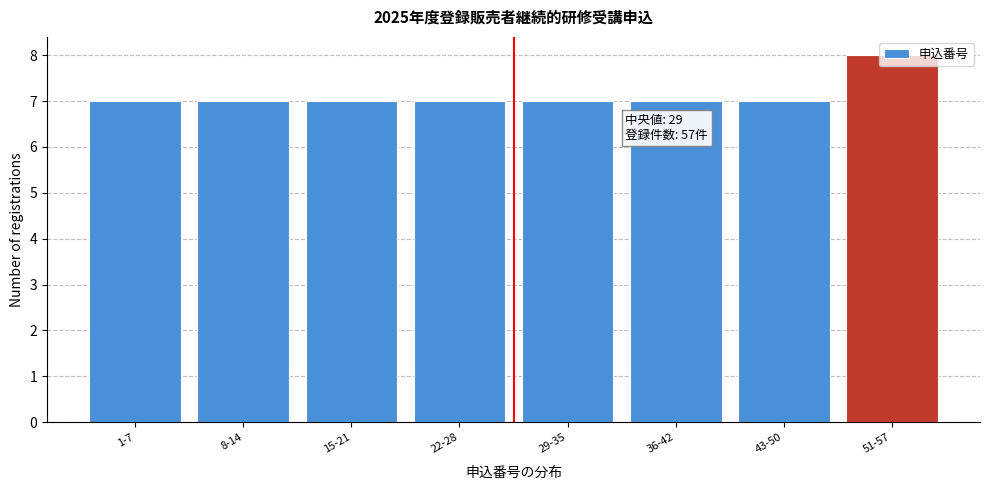

Is it true that the value at 22-28 is 7?

True